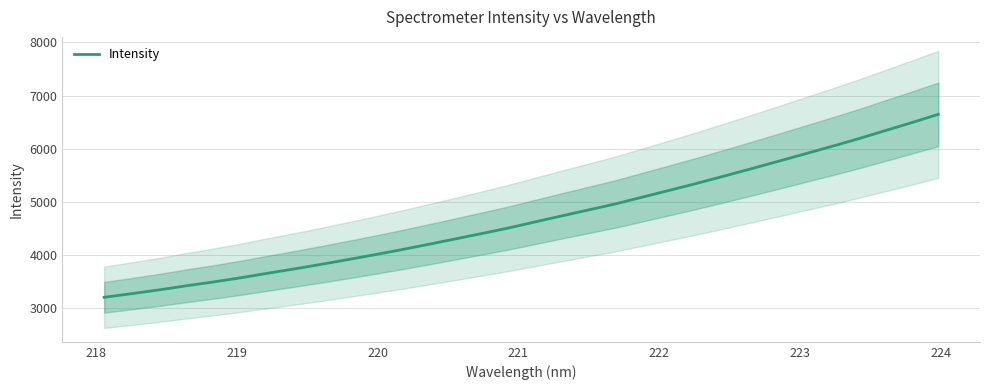

Count the number of values greater than 4623.

16